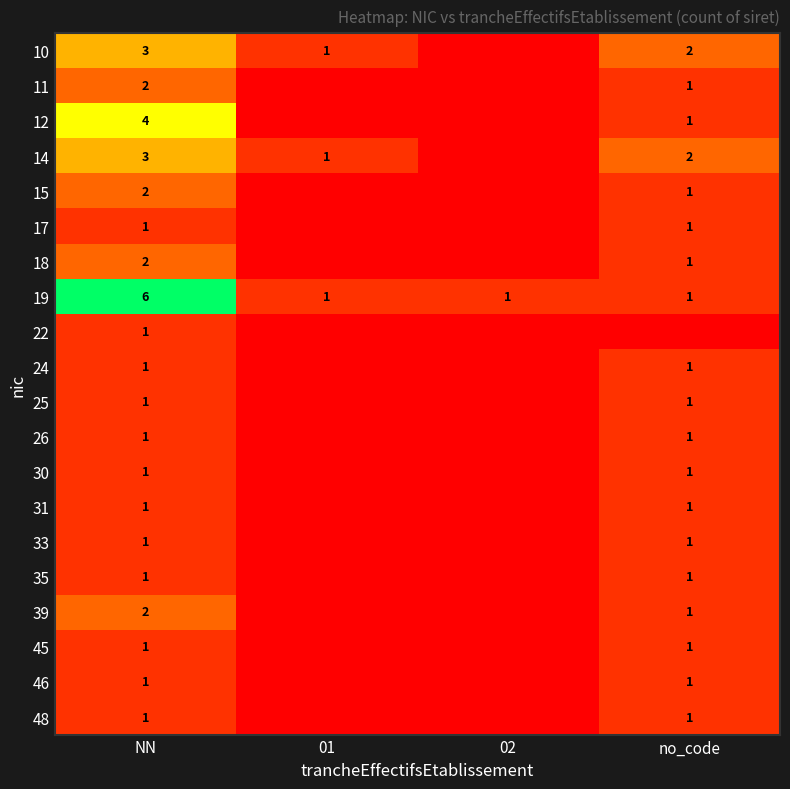

How many data points does each series have?

4